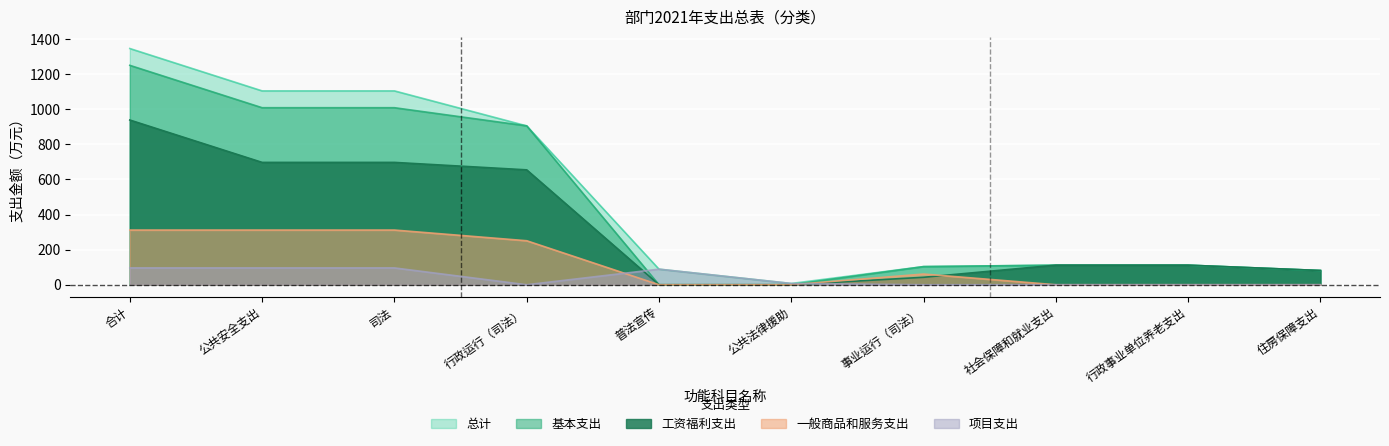

In 项目支出, how many points are higher than both neighbors (excluding endpoints)?

1